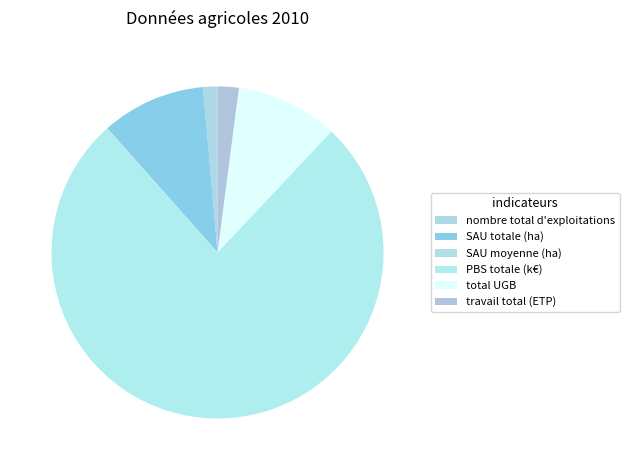

The total UGB slice represents 24% of the pie. True or false?

False